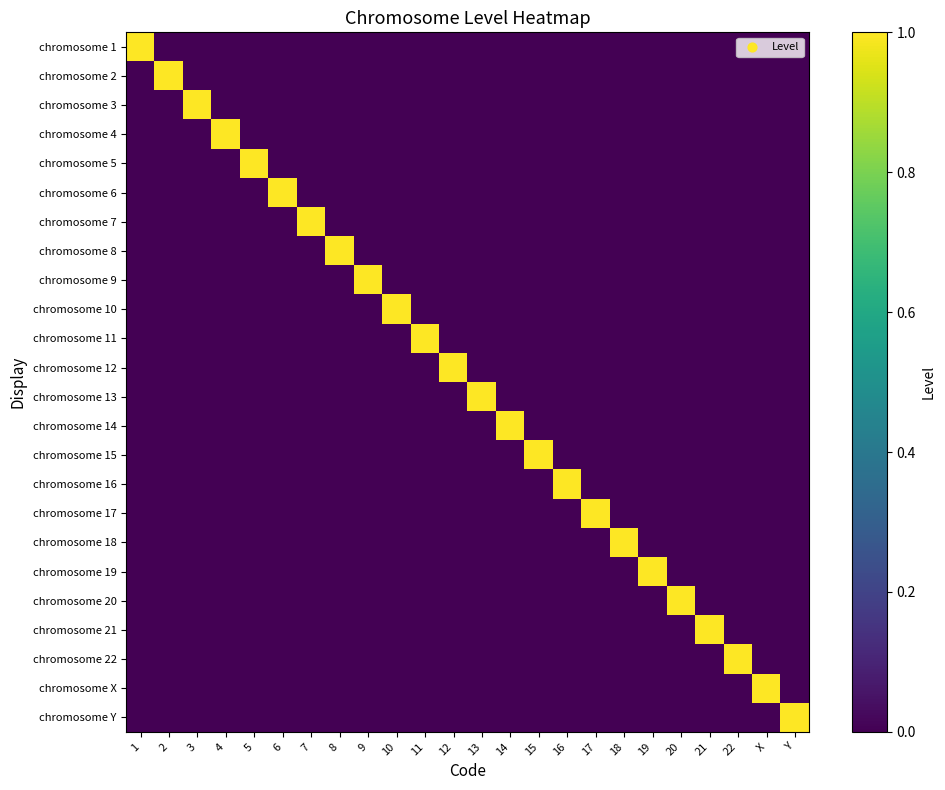

Which category has the highest value across all series?

1